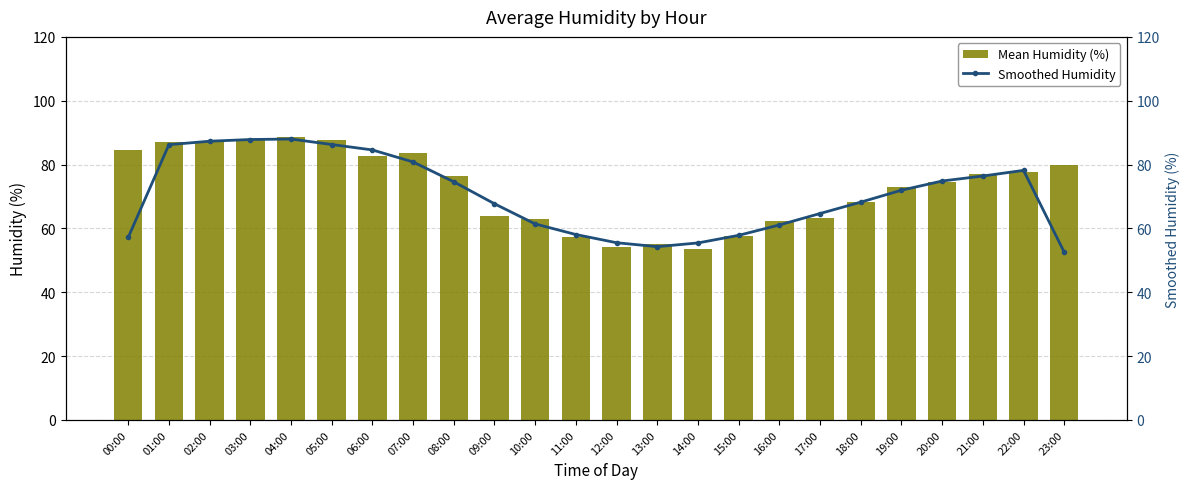

What is the label of the 11th bar from the right?

13:00